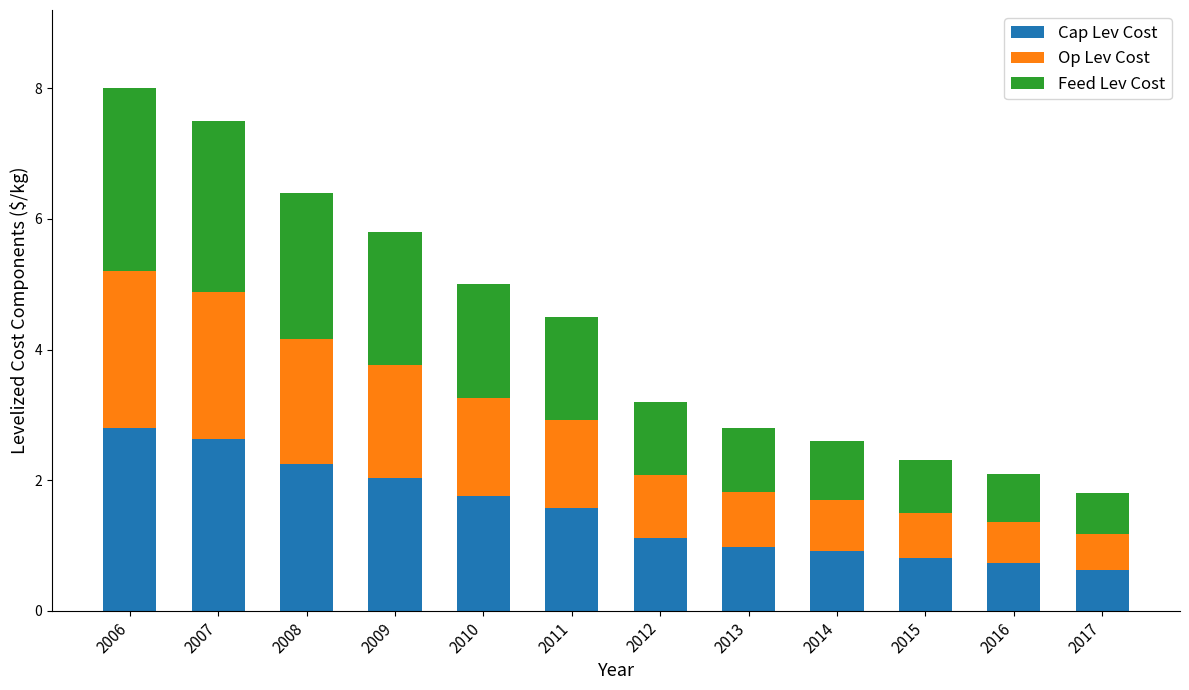

What is the total value across all series at 2009?

5.8